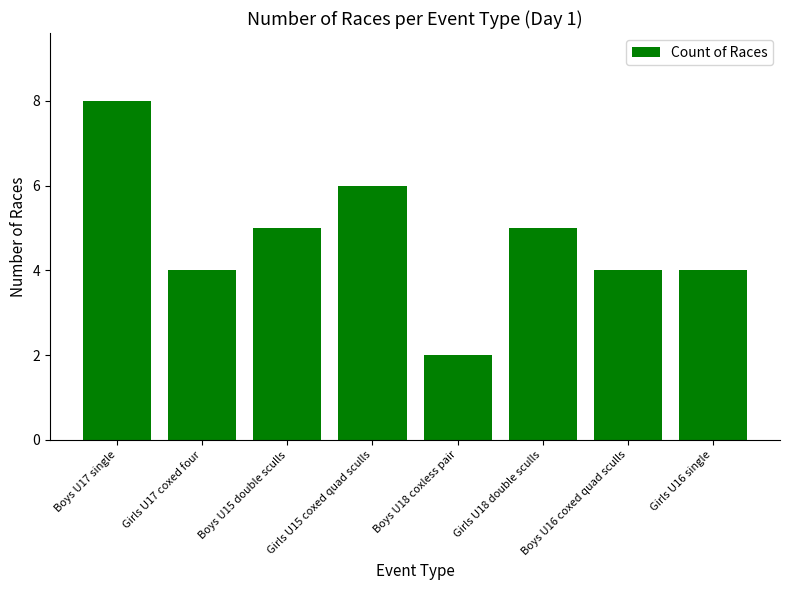

Reading left to right, what are all the values shown in this chart?

8	4	5	6	2	5	4	4